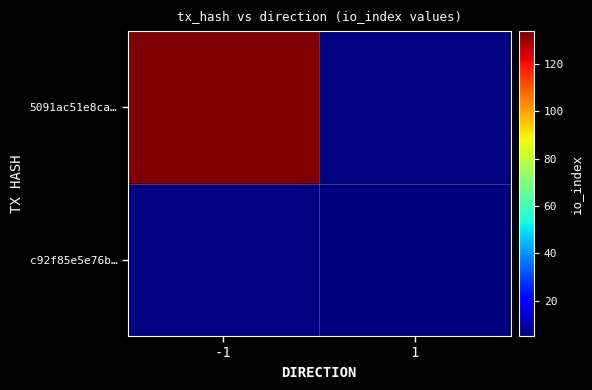

What is the approximate value of c92f85e5e76b… at 1?

5.0